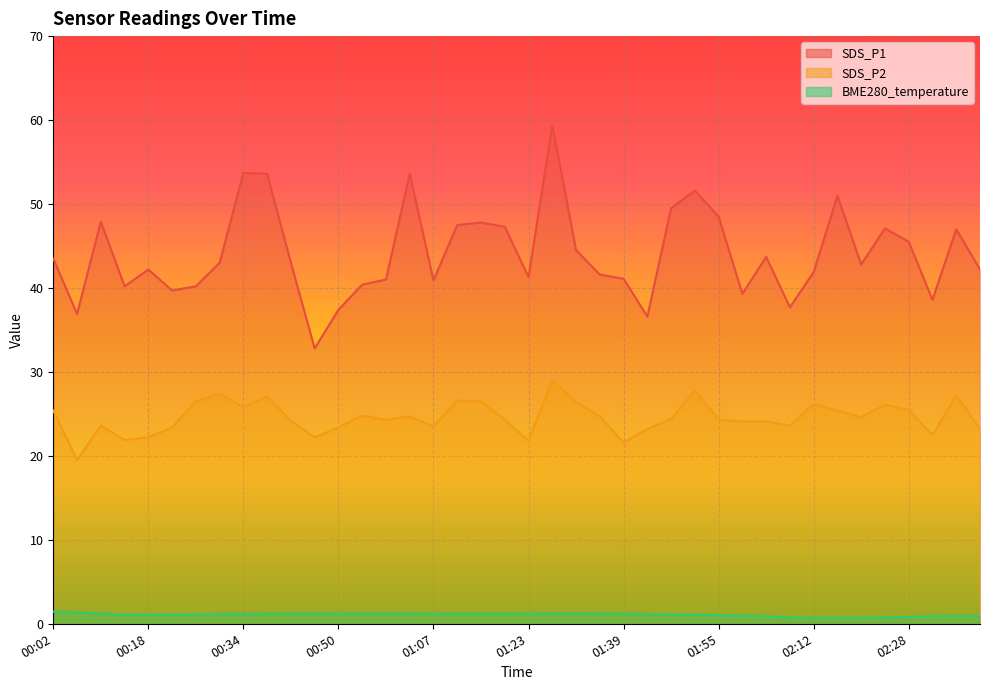

Which label corresponds to the largest value in the chart?

01:27